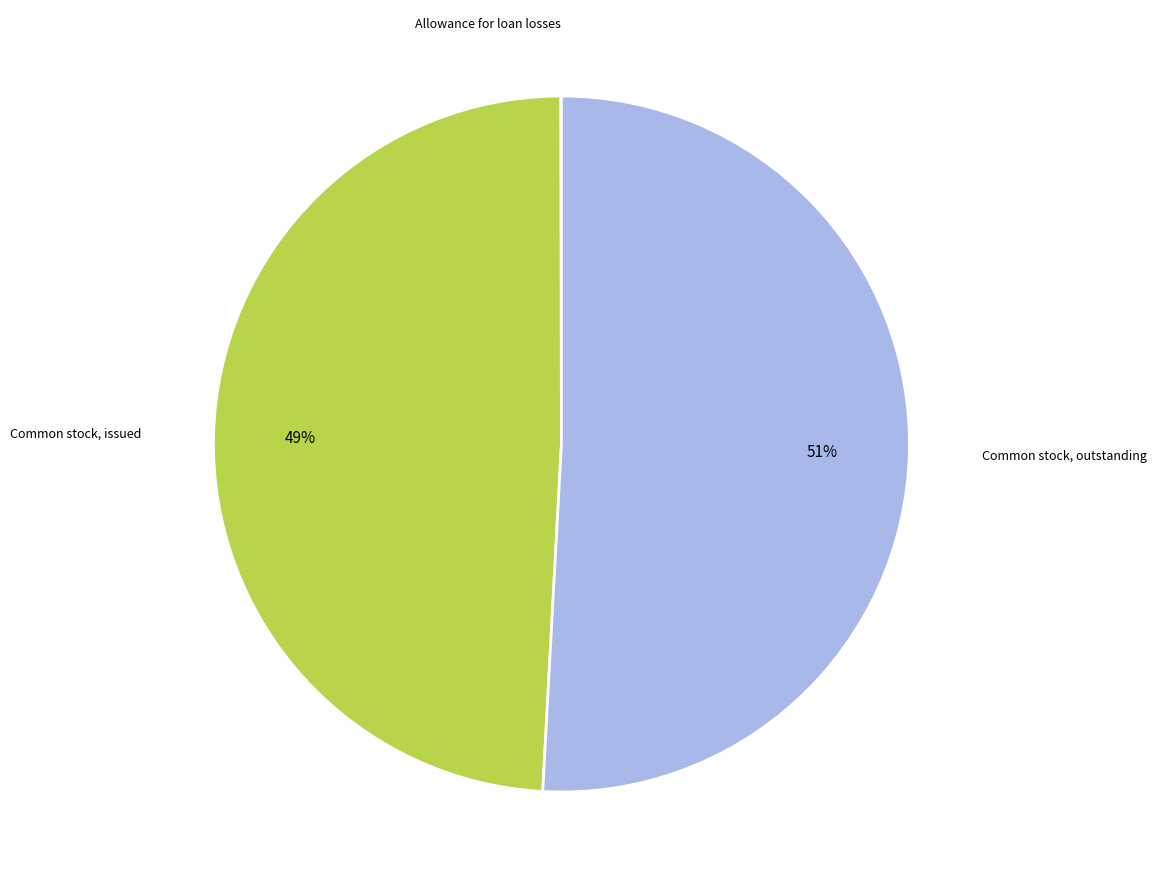

Does any single category account for the majority?

Yes